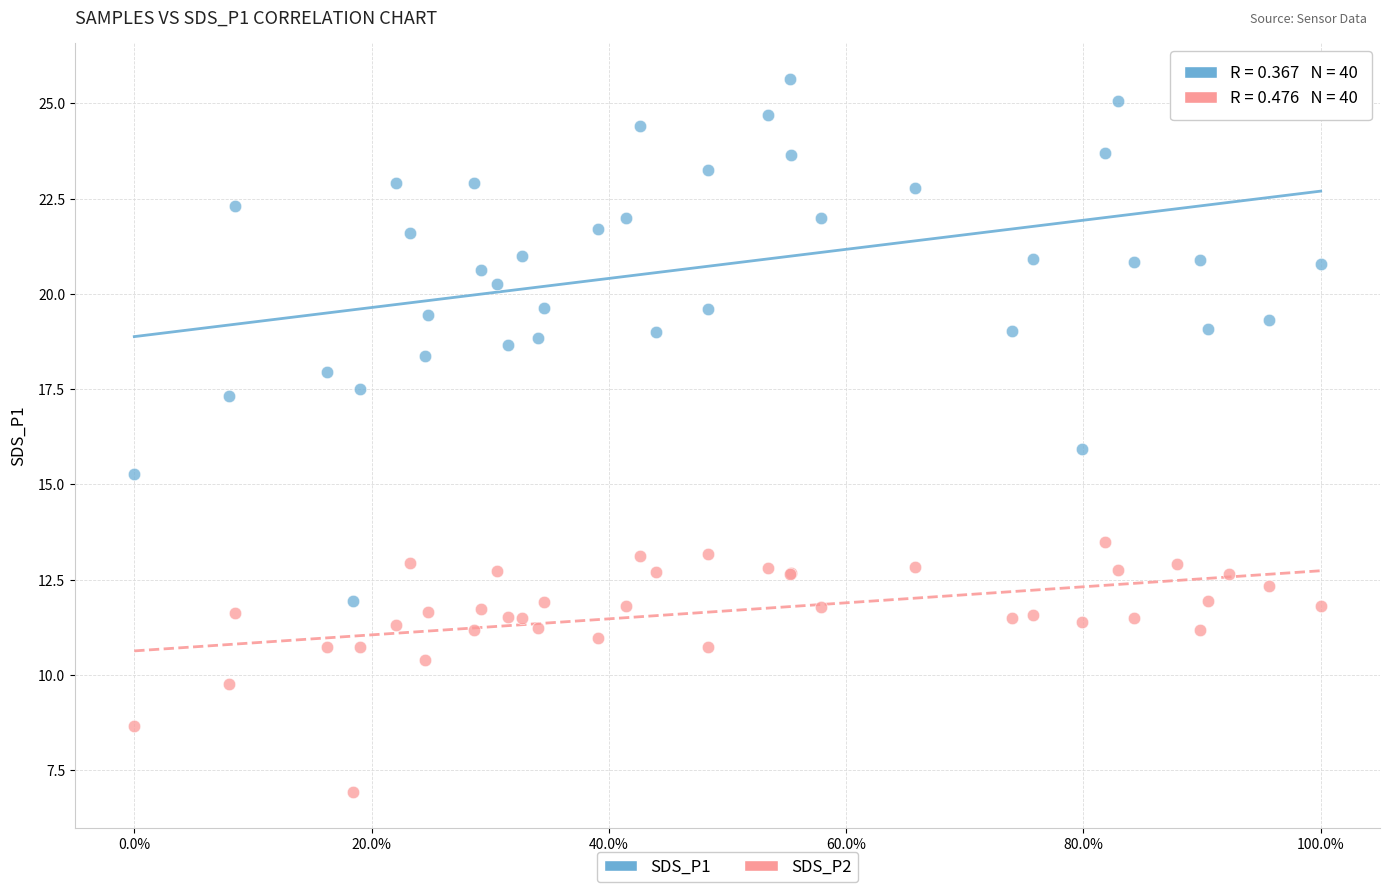

What is the X range (max minus min) for the scatter plot?

1.0